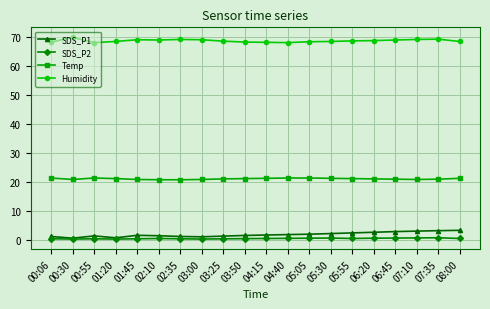

What is the label of the 11th point from the right?

03:50